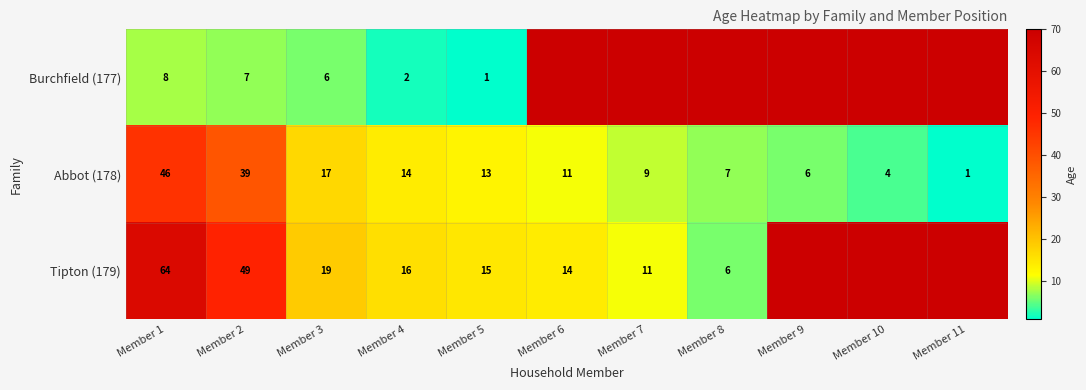

The Burchfield (177) series shows 6 at Member 3. True or false?

True